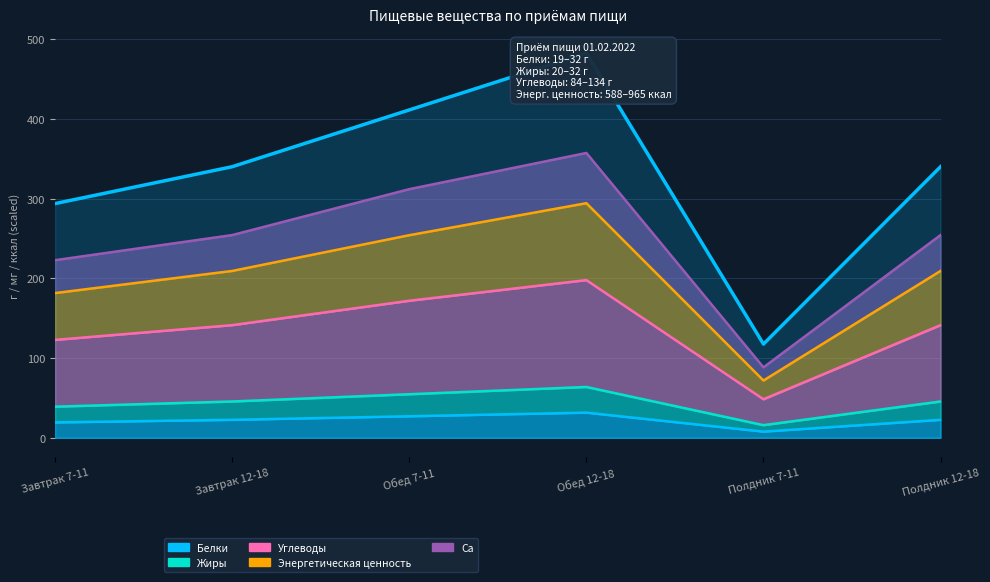

List the labels in order of Углеводы value, smallest first.

Полдник 7-11, Завтрак 7-11, Завтрак 12-18, Полдник 12-18, Обед 7-11, Обед 12-18